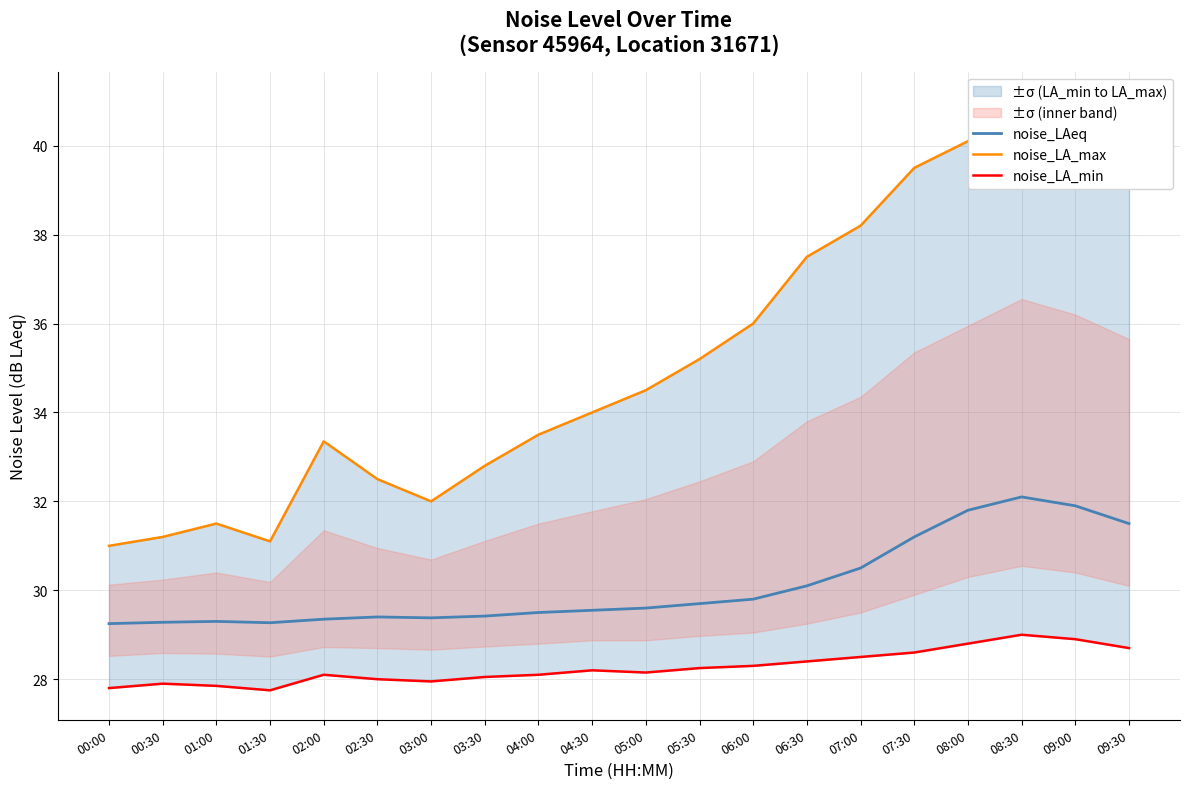

What is the difference between the noise_LA_max values at 07:00 and 07:30?

1.3